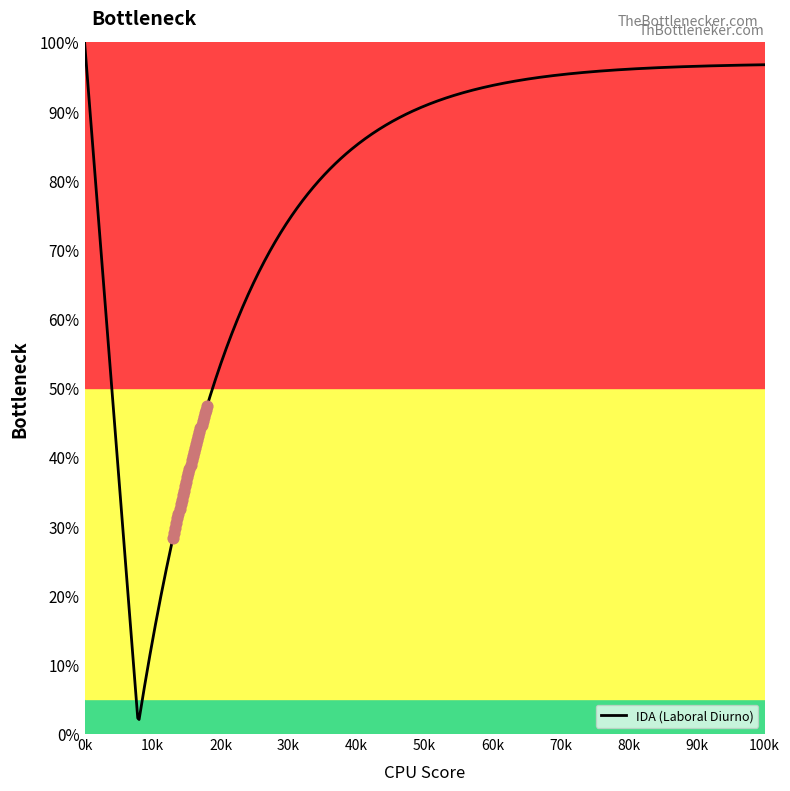

Between 5 and 19, which is larger?

19